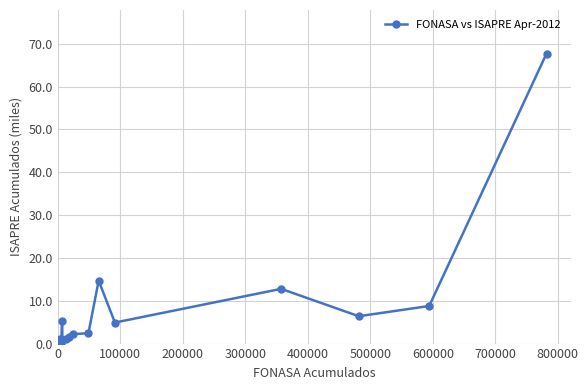

What is the greatest value displayed?

67.7